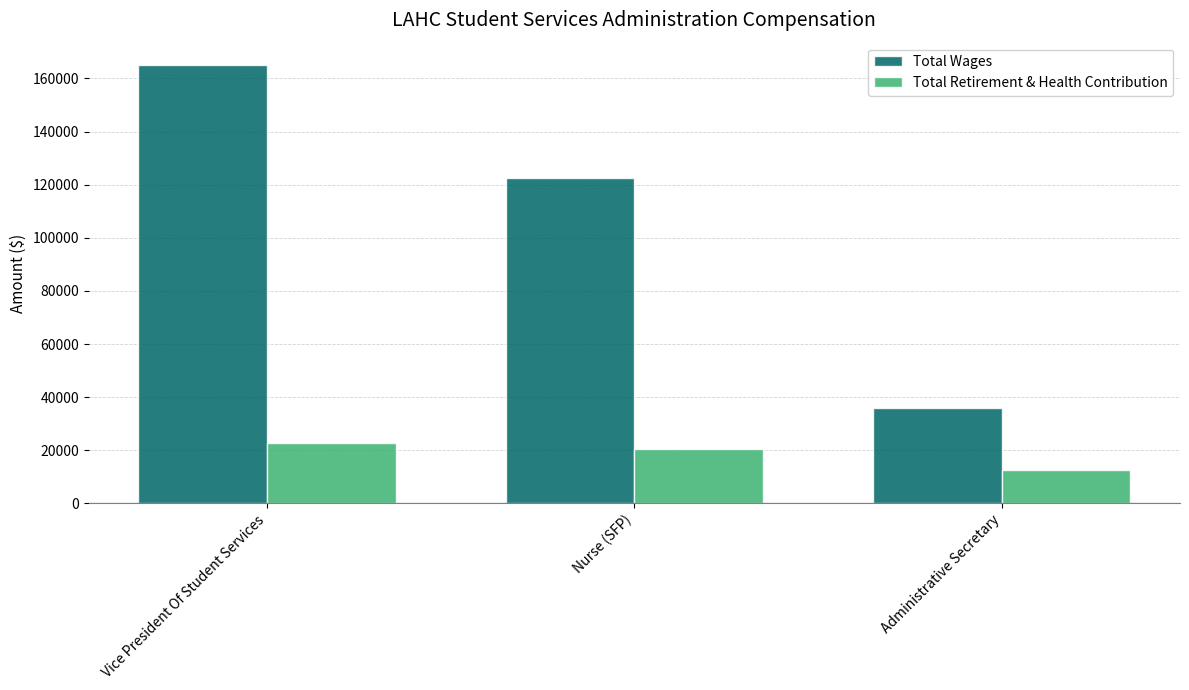

Reading left to right, what are all the values shown in this chart?

Total Wages: Vice President Of Student Services=165219	Nurse (SFP)=122392	Administrative Secretary=36044
Total Retirement & Health Contribution: Vice President Of Student Services=22948	Nurse (SFP)=20631	Administrative Secretary=12578